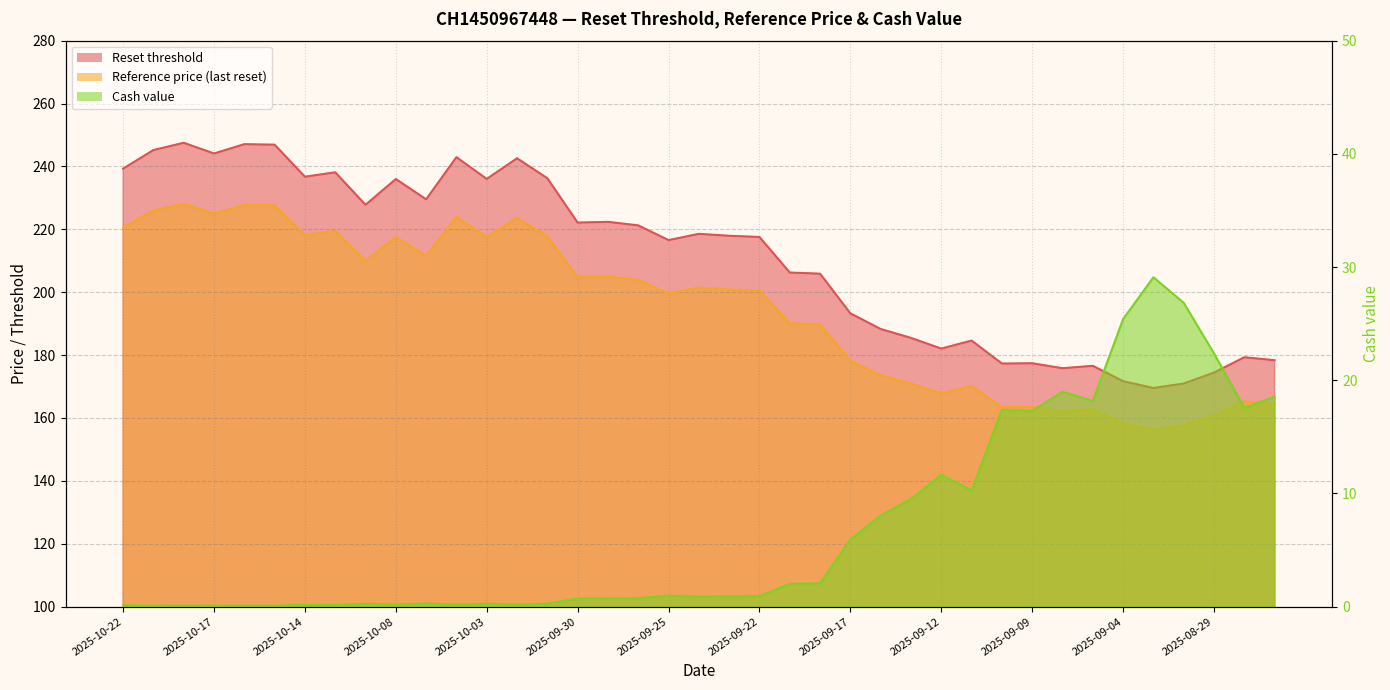

Which series has the widest spread of values?

Reset threshold